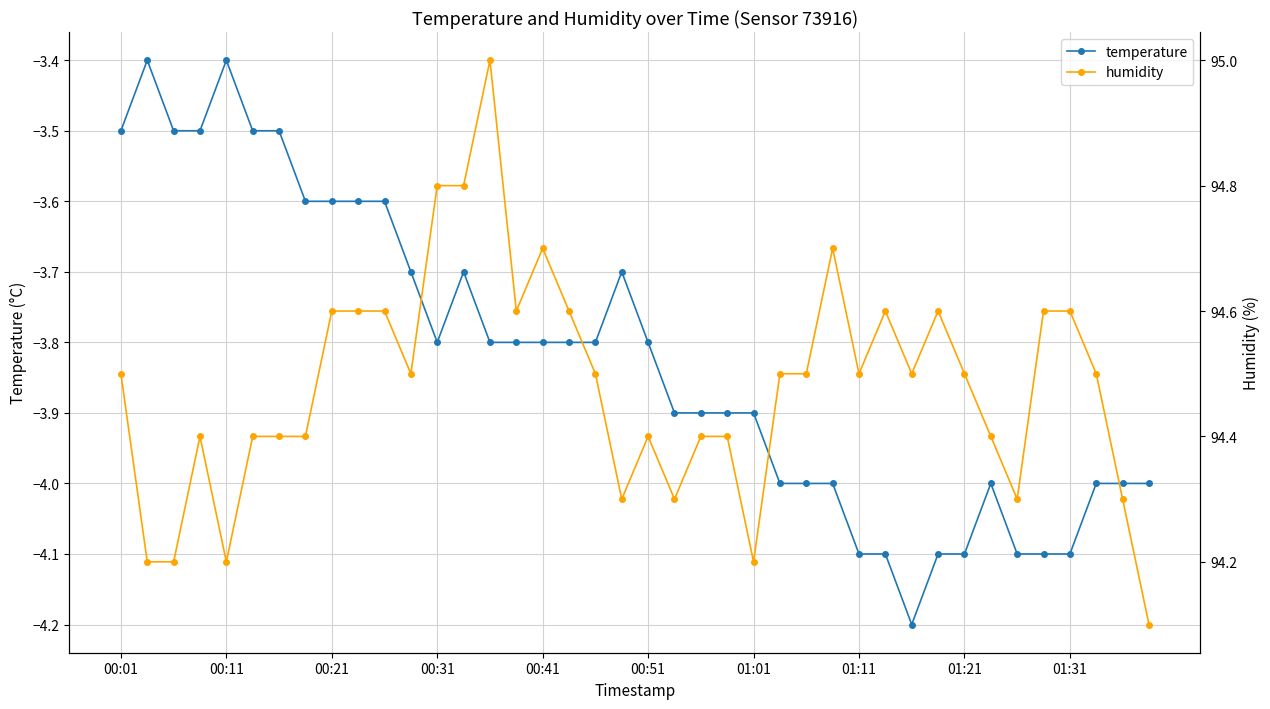

List the labels in order of temperature value, smallest first.

30, 28, 29, 31, 32, 34, 35, 36, 25, 26, 27, 33, 37, 38, 39, 21, 22, 23, 24, 12, 14, 15, 16, 17, 18, 20, 11, 13, 19, 01:11, 01:21, 01:31, 10, 00:01, 00:21, 00:31, 00:51, 01:01, 00:11, 00:41